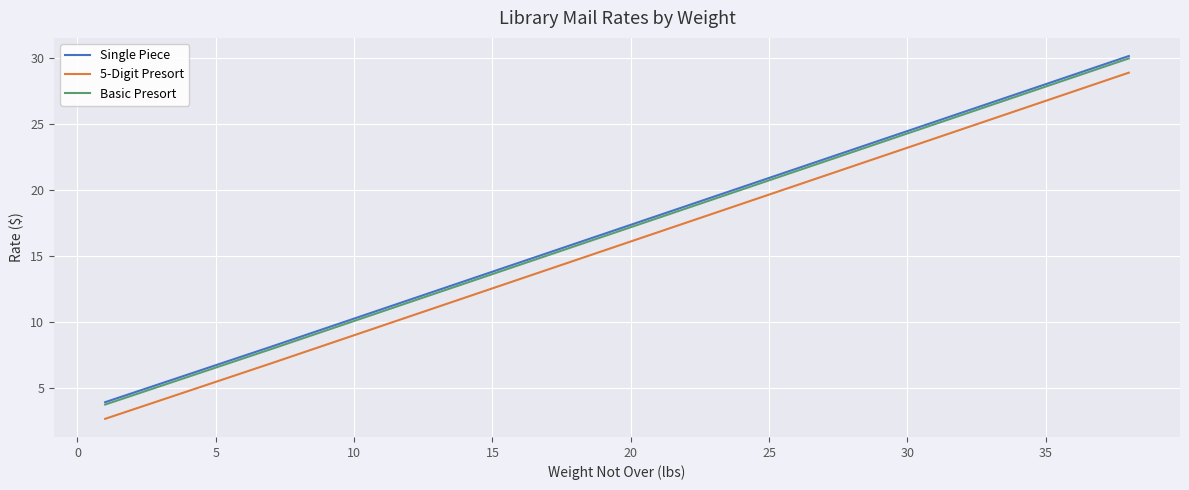

True or false: 5-Digit Presort and Single Piece intersect in this chart.

False